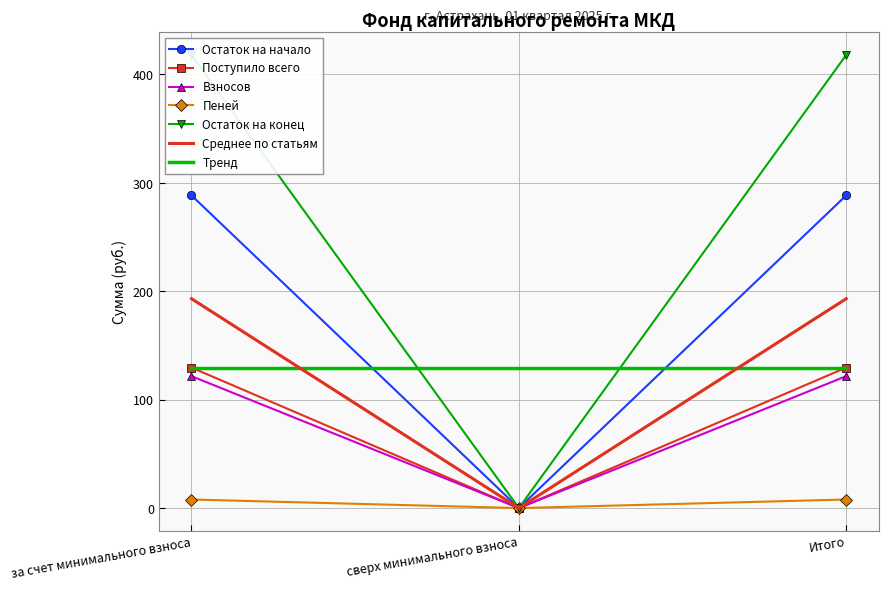

What is the average value of the Остаток на начало series?

192.3